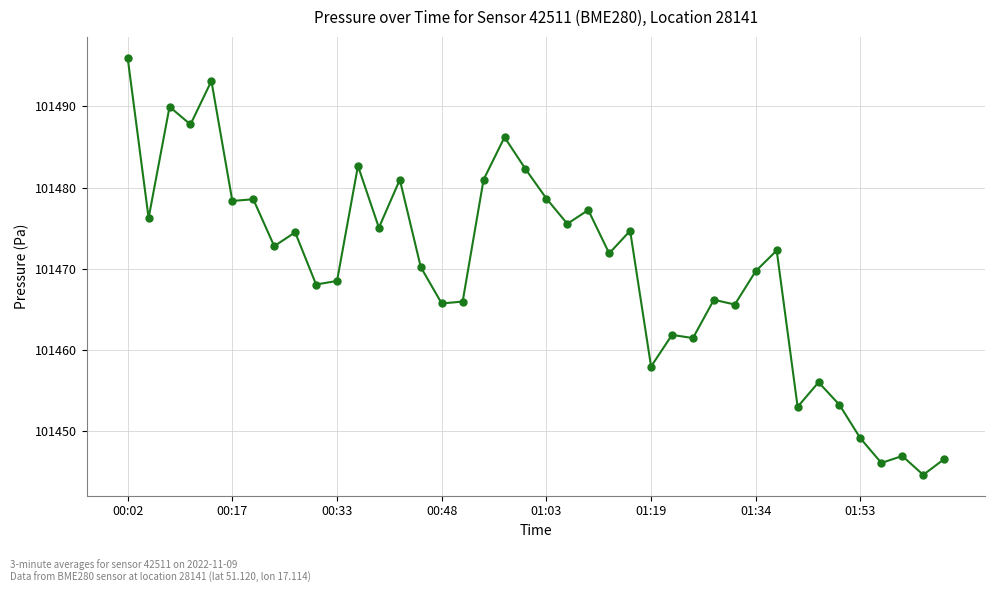

What is the value of the 20th point from the left?

101482.3